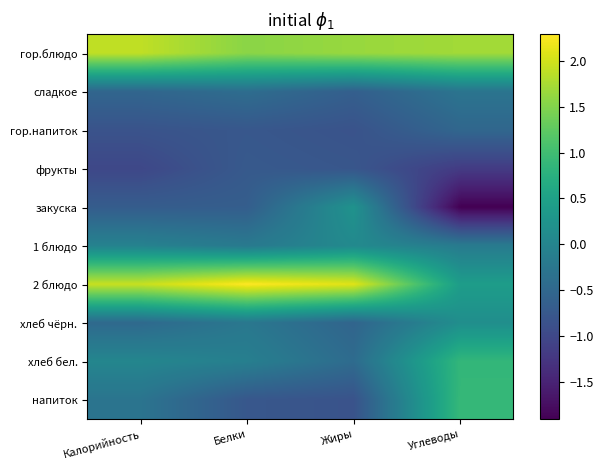

Which series has the largest range (max minus min)?

закуска